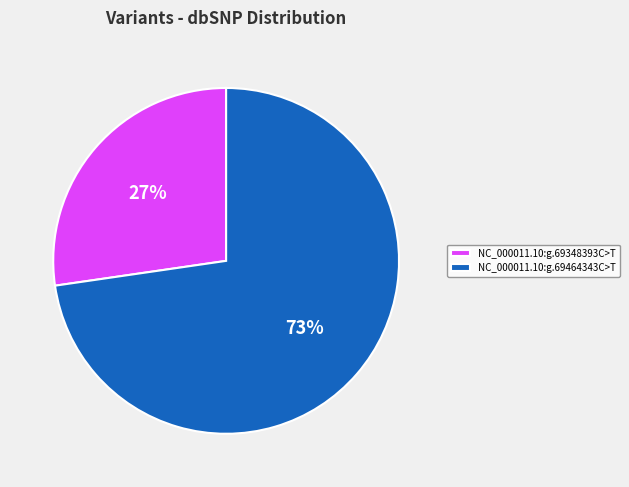

Is it true that NC_000011.10:g.69348393C>T is 27% of the pie?

True